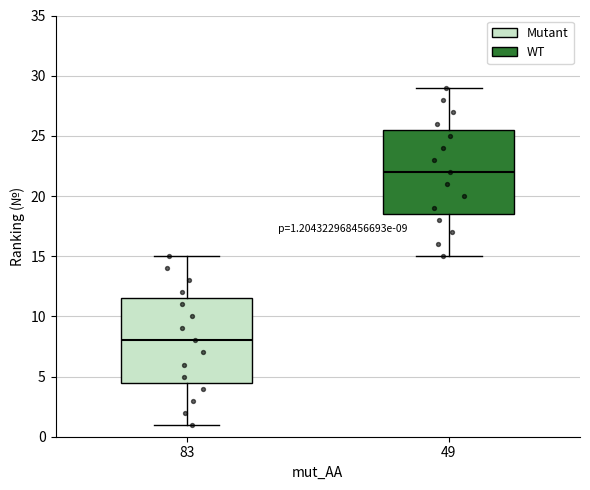

Which box has the highest median line?

49